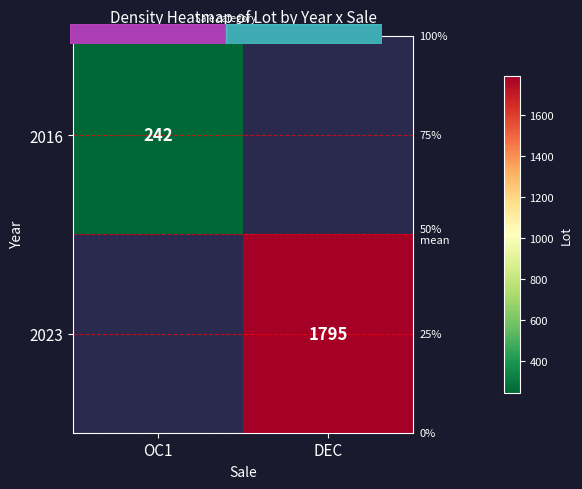

At which category does the chart reach its minimum across all series?

OC1